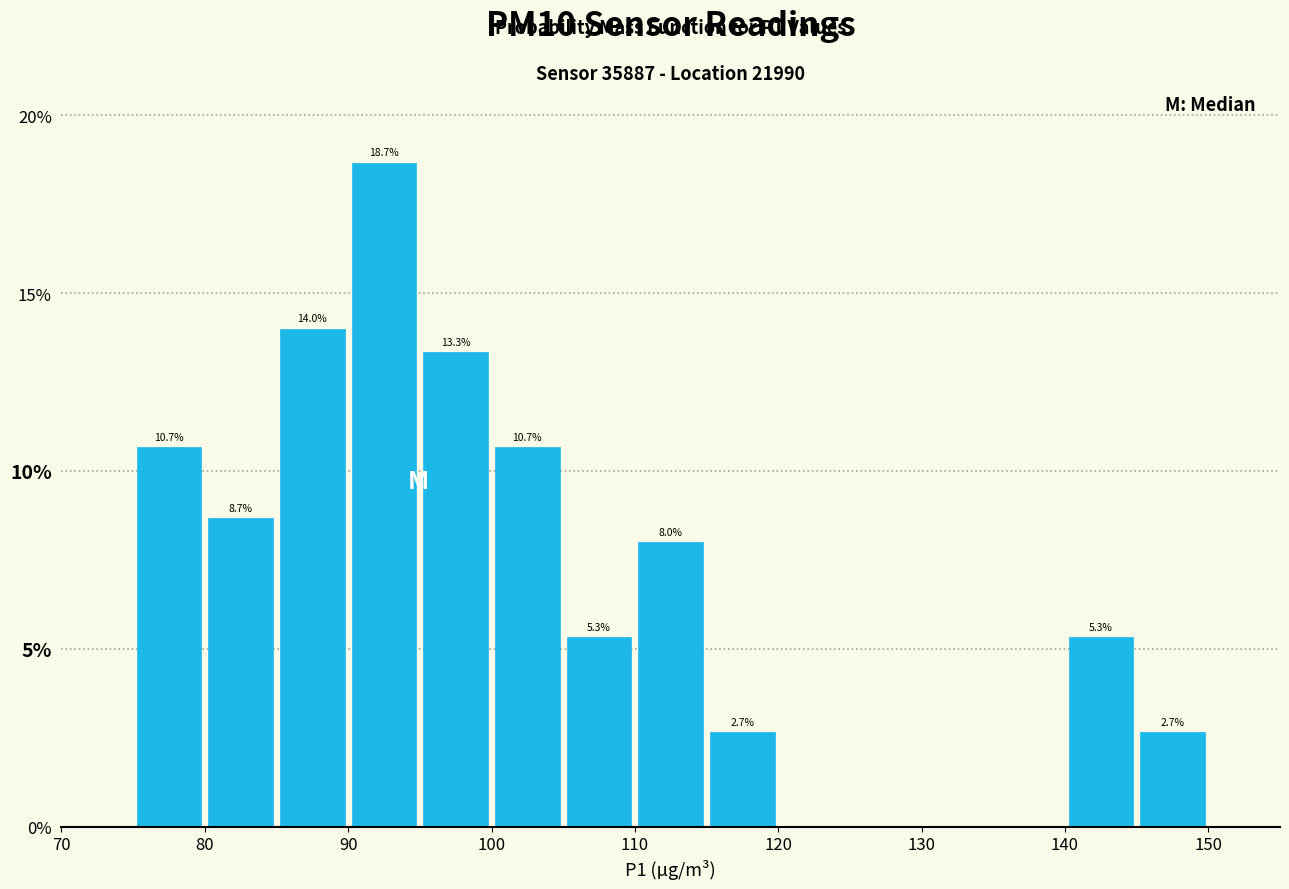

Which range on the x-axis has the tallest bar?

90 to 95